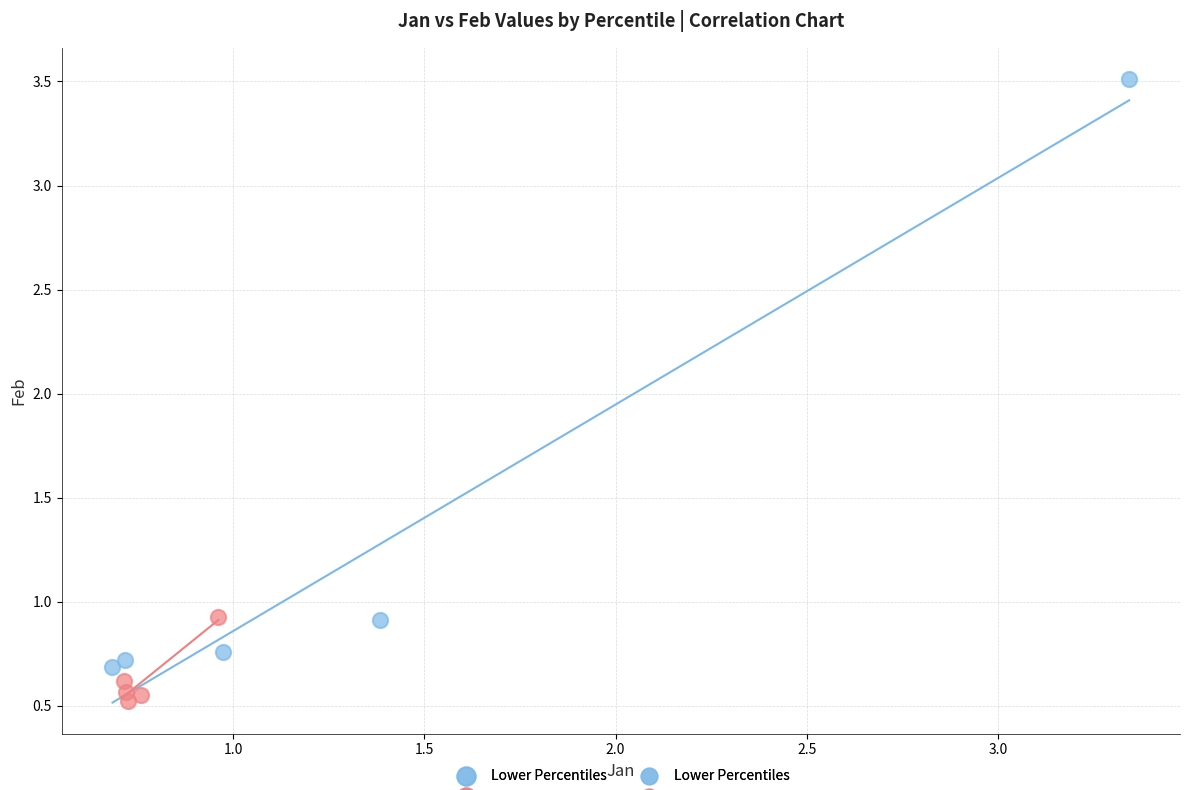

Which series reaches the minimum Y coordinate?

Upper Percentiles